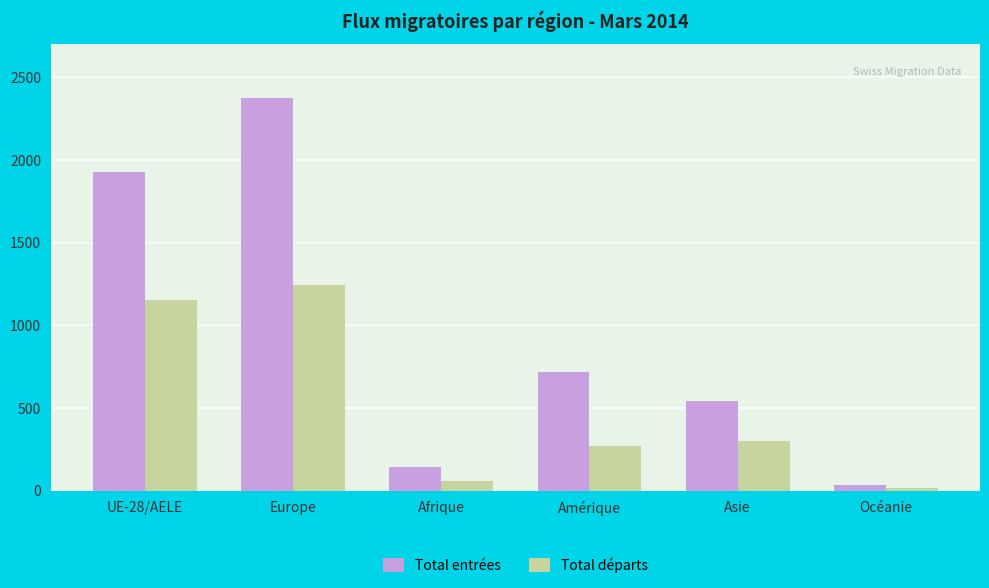

Which series changed the most between Amérique and Océanie?

Total entrées